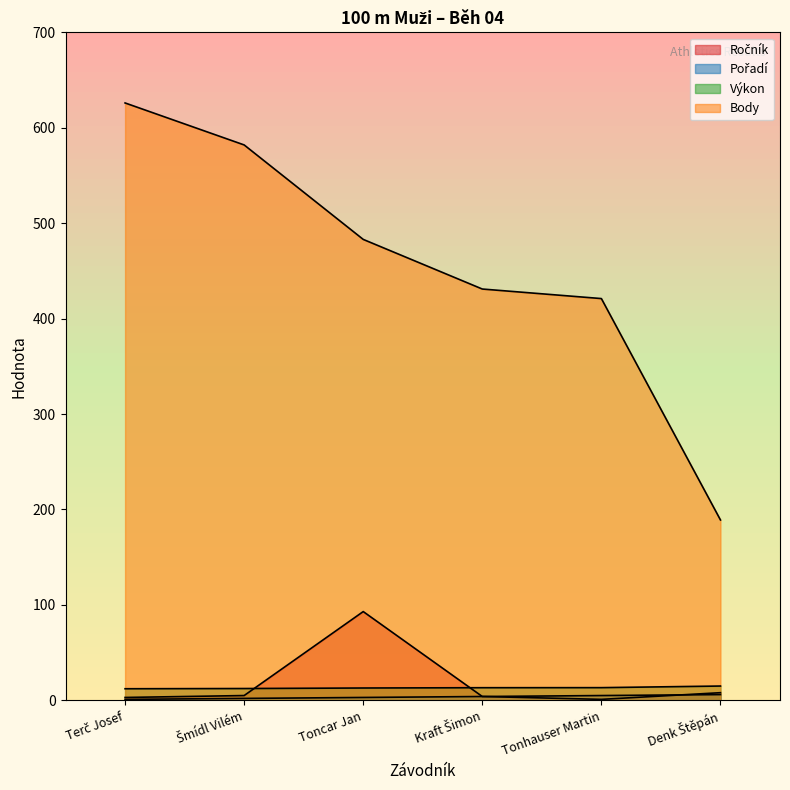

Reading right to left, list all the values displayed in this chart.

Ročník: Denk Štěpán=8.0	Tonhauser Martin=1.0	Kraft Šimon=4.0	Toncar Jan=93.0	Šmídl Vilém=5.0	Terč Josef=3.0
Pořadí: Denk Štěpán=6.0	Tonhauser Martin=5.0	Kraft Šimon=4.0	Toncar Jan=3.0	Šmídl Vilém=2.0	Terč Josef=1.0
Výkon: Denk Štěpán=15.0	Tonhauser Martin=13.3	Kraft Šimon=13.2	Toncar Jan=12.9	Šmídl Vilém=12.4	Terč Josef=12.1
Body: Denk Štěpán=189.0	Tonhauser Martin=421.0	Kraft Šimon=431.0	Toncar Jan=483.0	Šmídl Vilém=582.0	Terč Josef=626.0